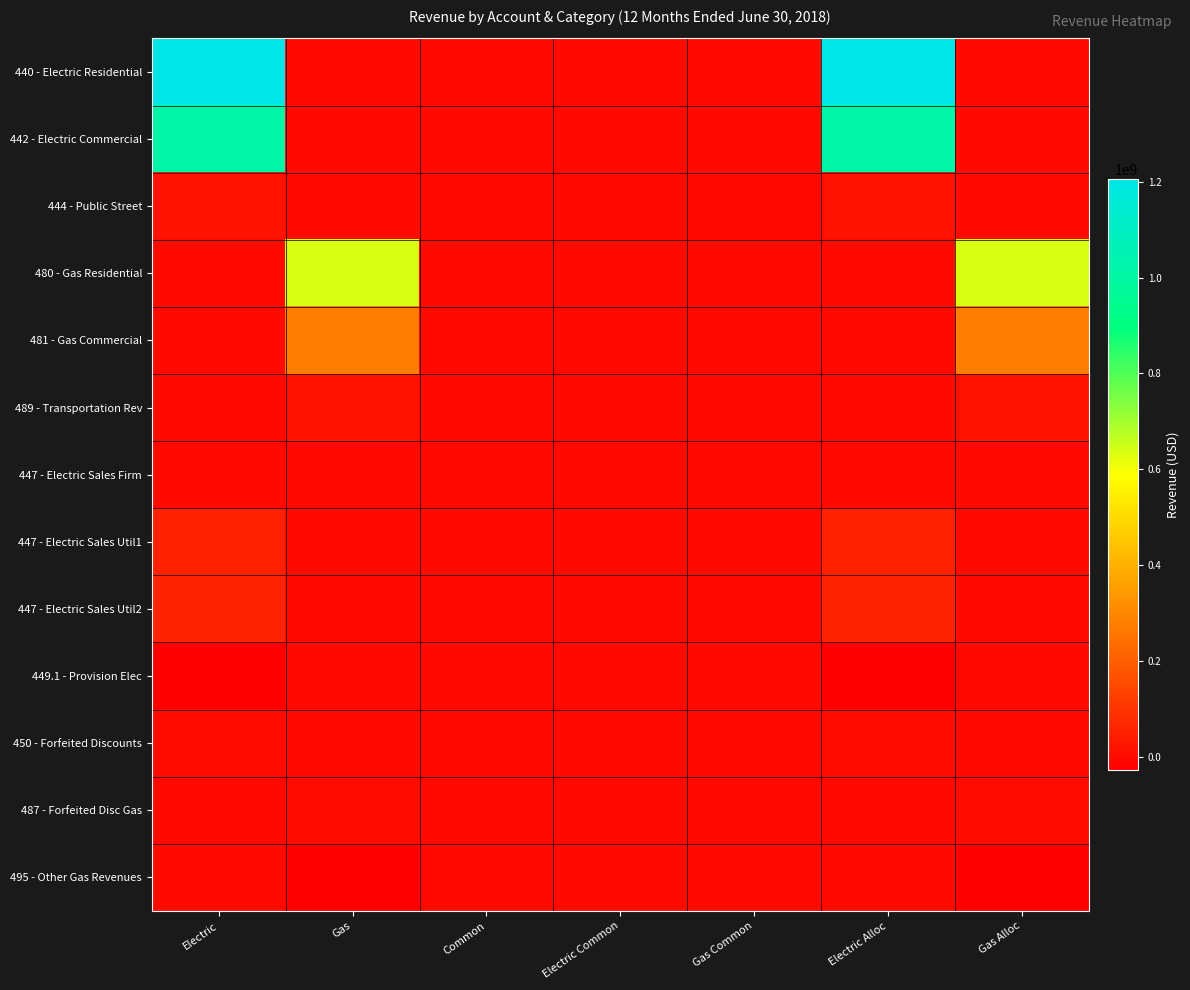

Which label corresponds to the smallest value in the chart?

Gas